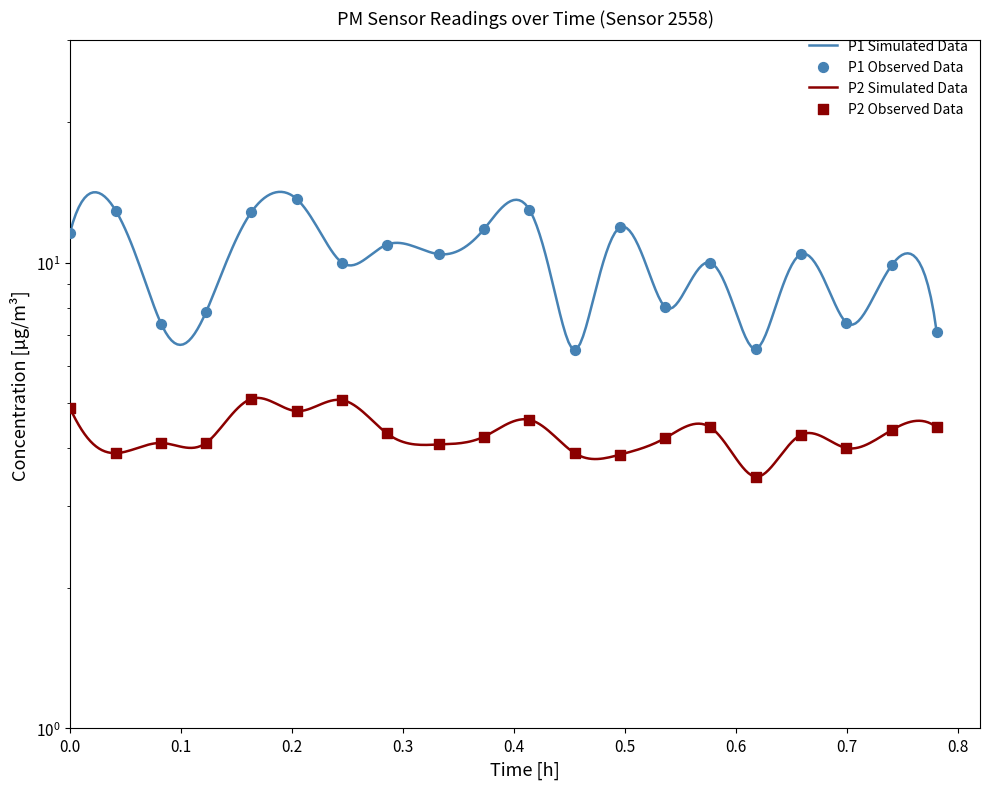

Is the value of P1 Simulated at 12 greater than the value of P2 Simulated at 10?

Yes